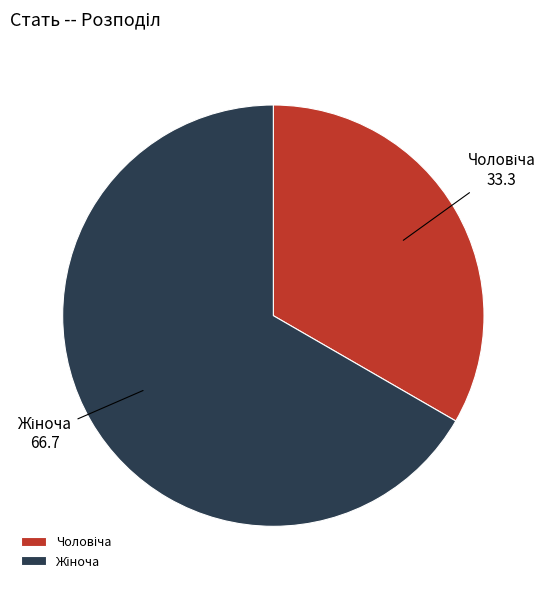

Does any single category account for the majority?

Yes